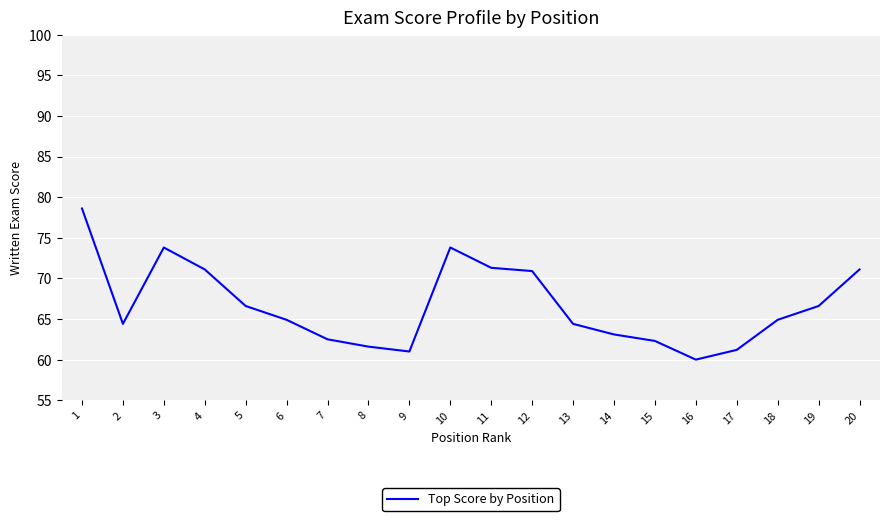

What is the approximate value at 1?

78.6